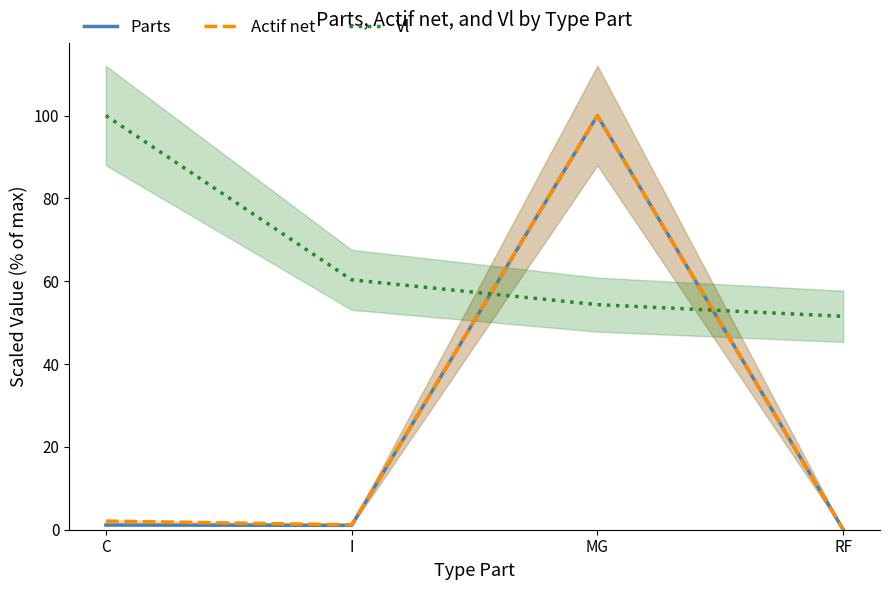

In Parts, how many points are lower than both neighbors (excluding endpoints)?

1